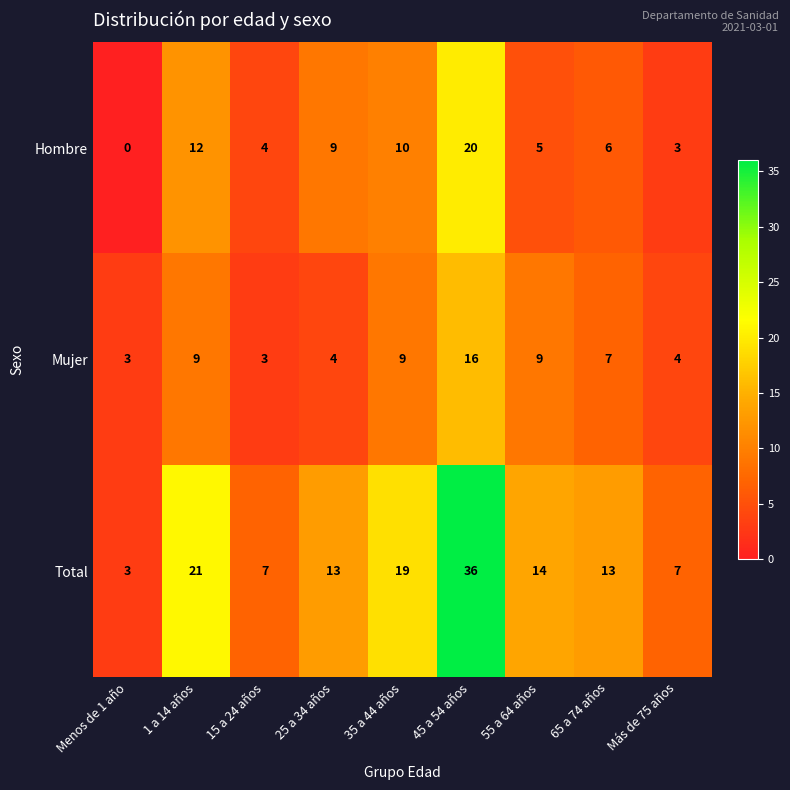

Where is Total nearest to the value 19?

35 a 44 años